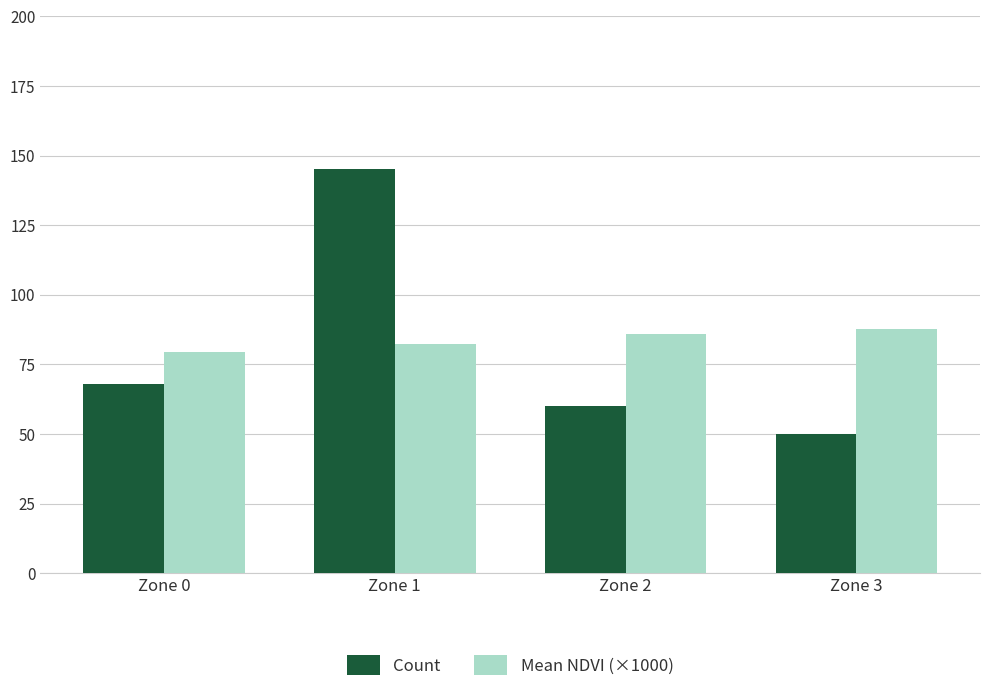

What is the difference between the maximum and second lowest values in the Mean NDVI (×1000) series?

5.5